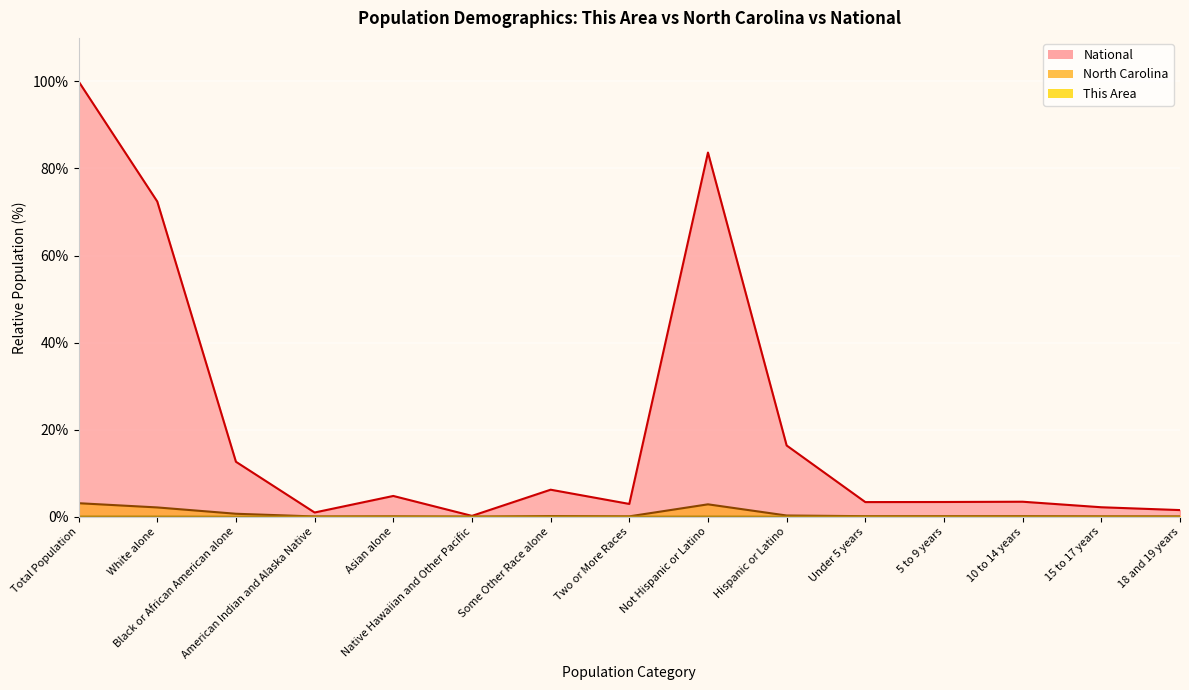

Between Asian alone and Not Hispanic or Latino, which series saw the biggest shift?

National